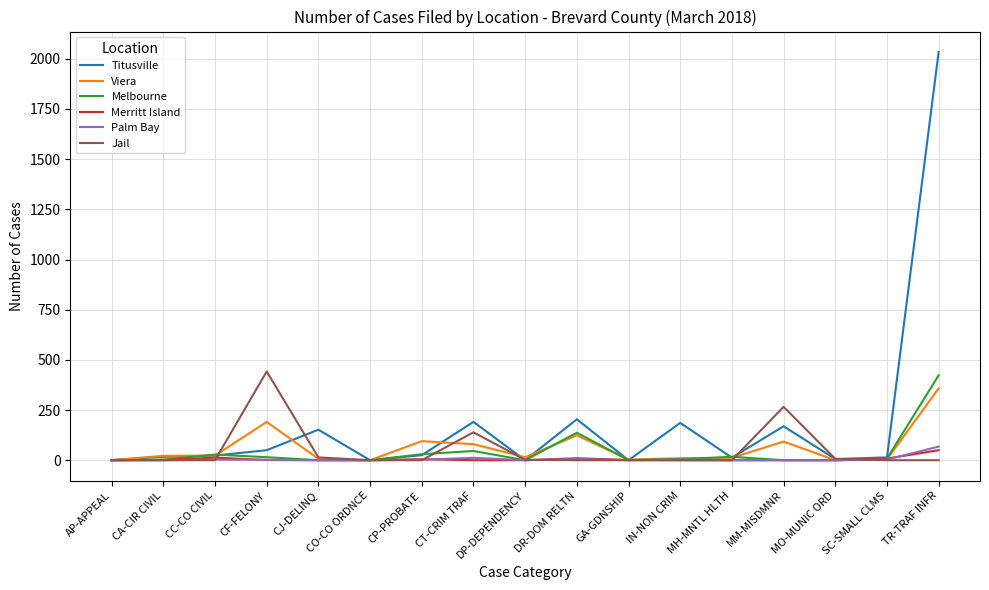

Does the chart display data point markers on the line(s)?

No